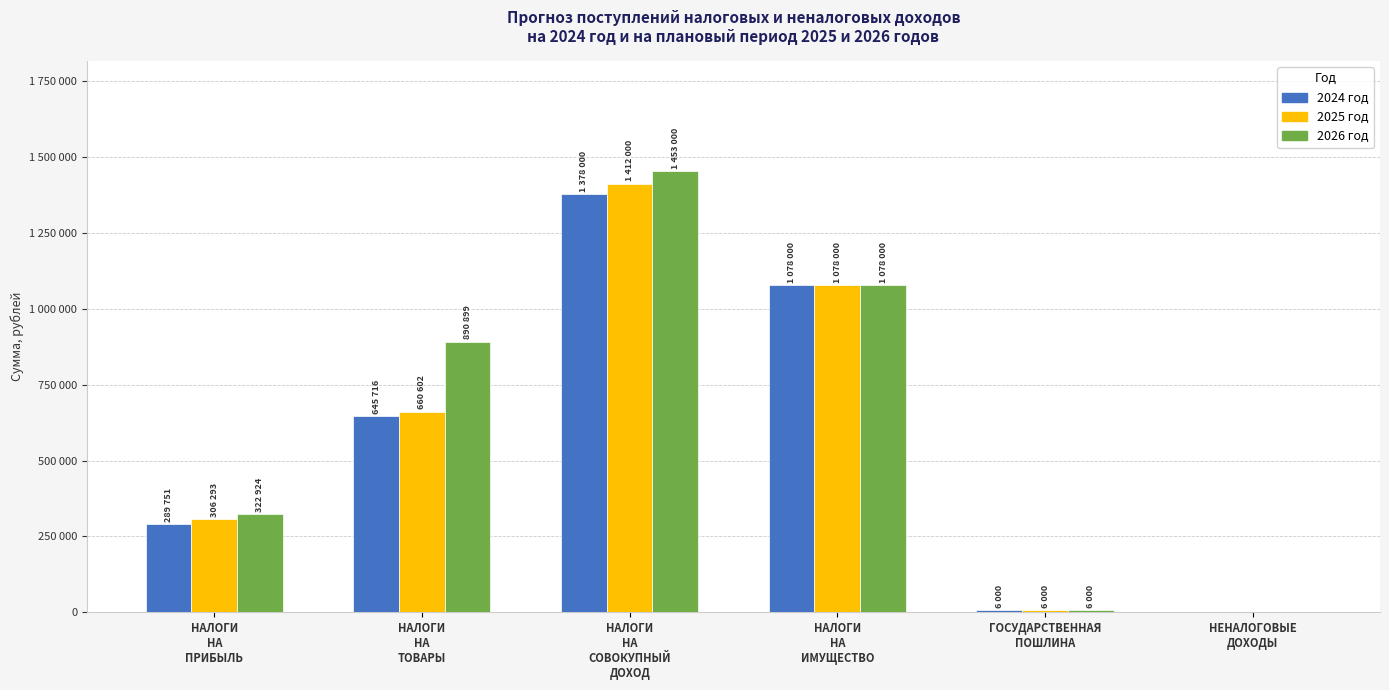

Are the bars grouped side by side (vs. stacked)?

Yes